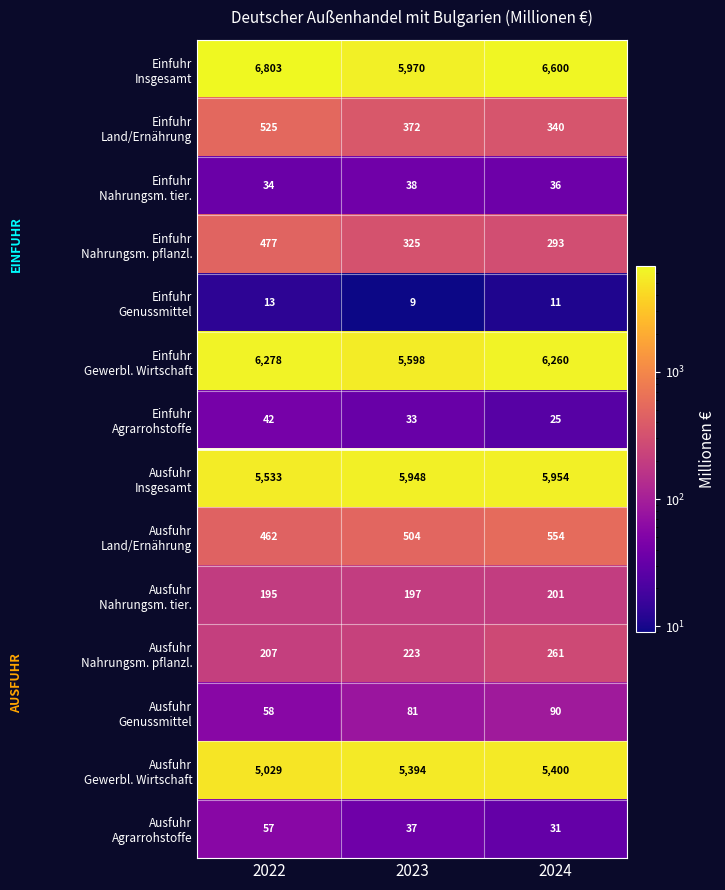

At how many categories does at least one series exceed 5508?

3